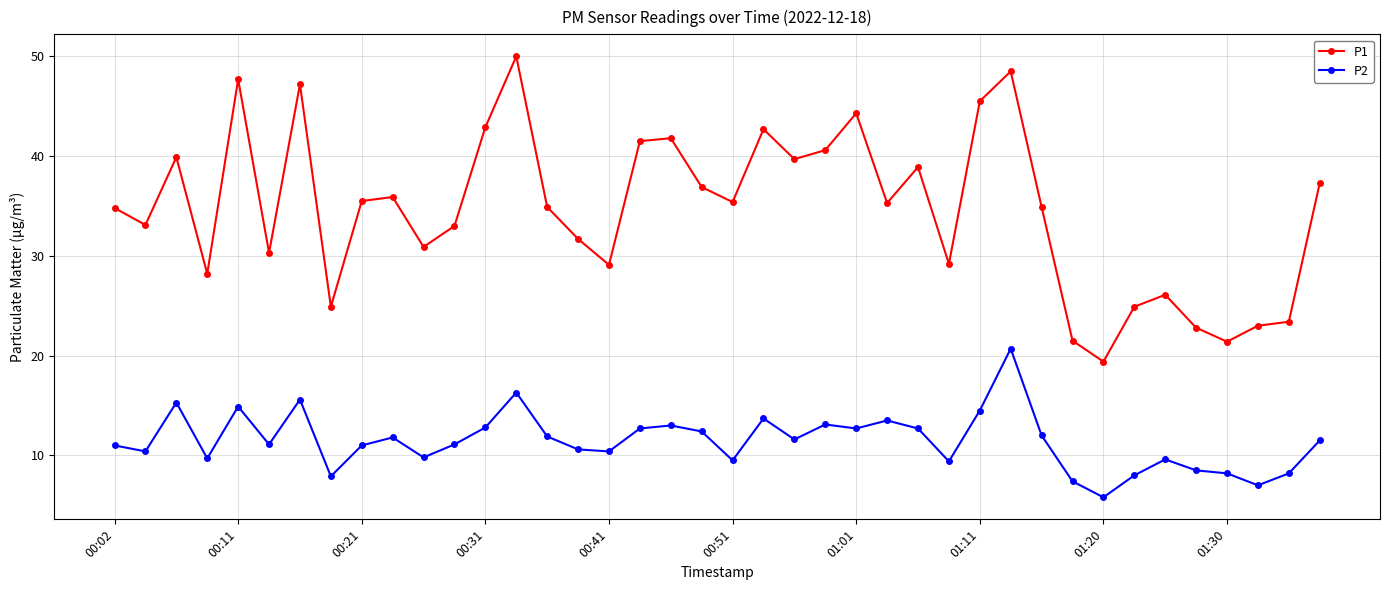

What is the difference between the maximum and minimum values in the P2 series?

14.9